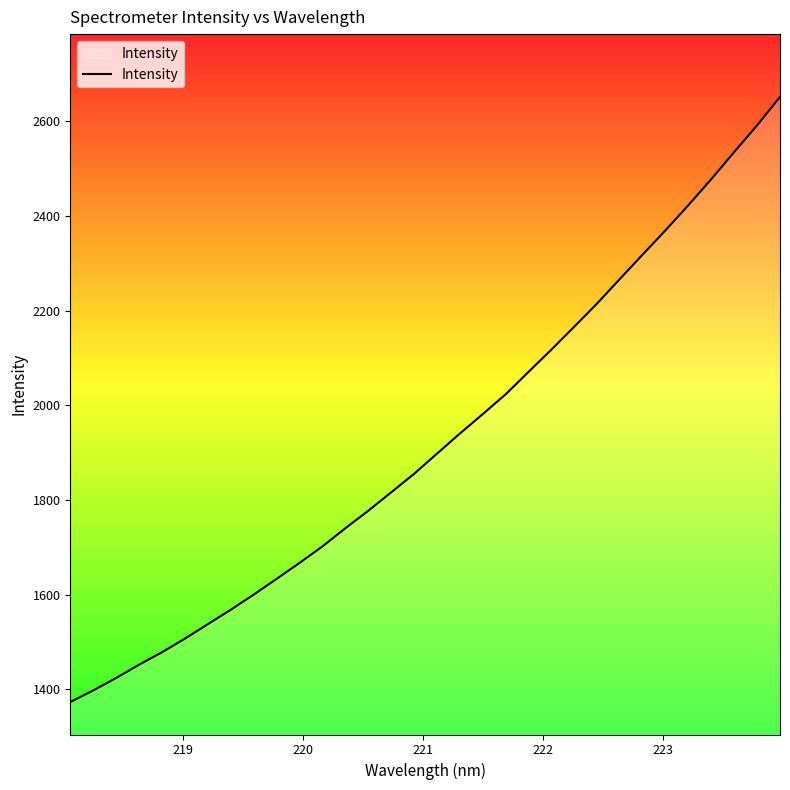

Count the number of categories in the chart.

32